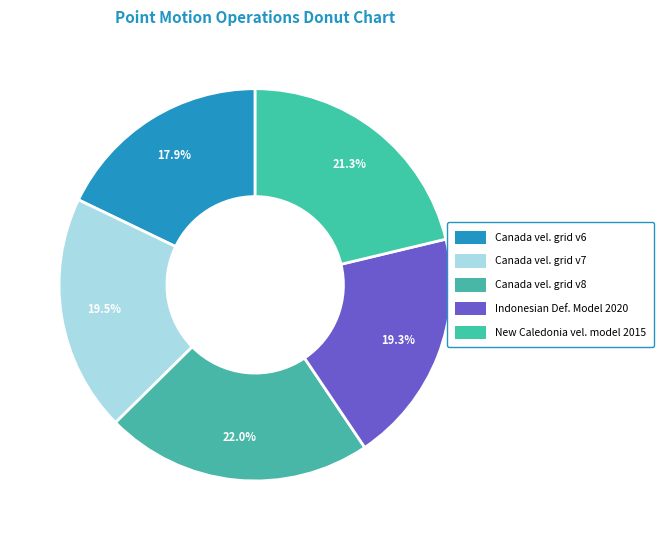

Count the number of slices in the pie.

5